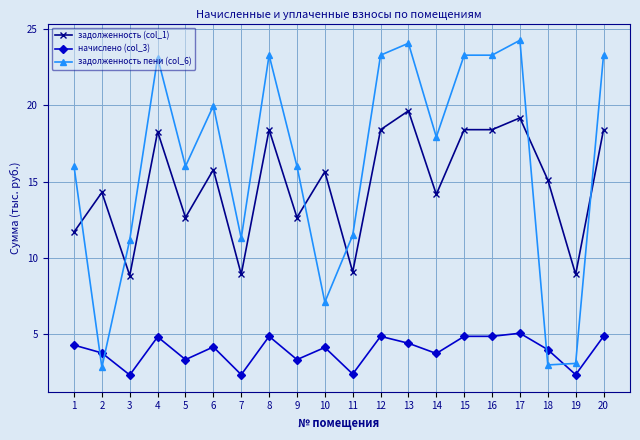

Which series has the largest total across all categories?

задолженность пени (col_6)